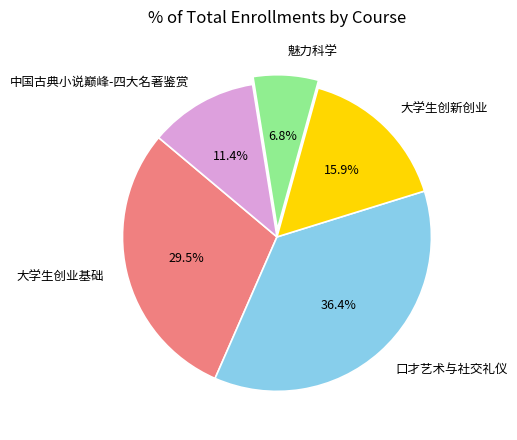

What percentage is the 口才艺术与社交礼仪 slice, to the nearest percent?

36%